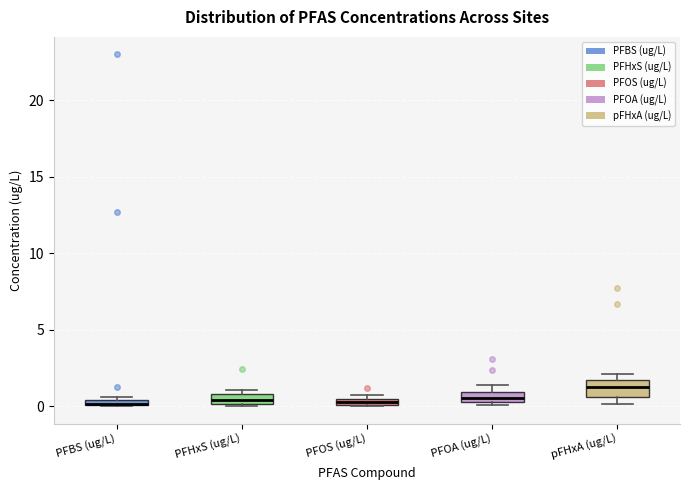

Where does the median line of the box for PFHxS (ug/L) sit on the y-axis? The values are not printed on the chart, so give them approximately, as read against the axis.

0.5